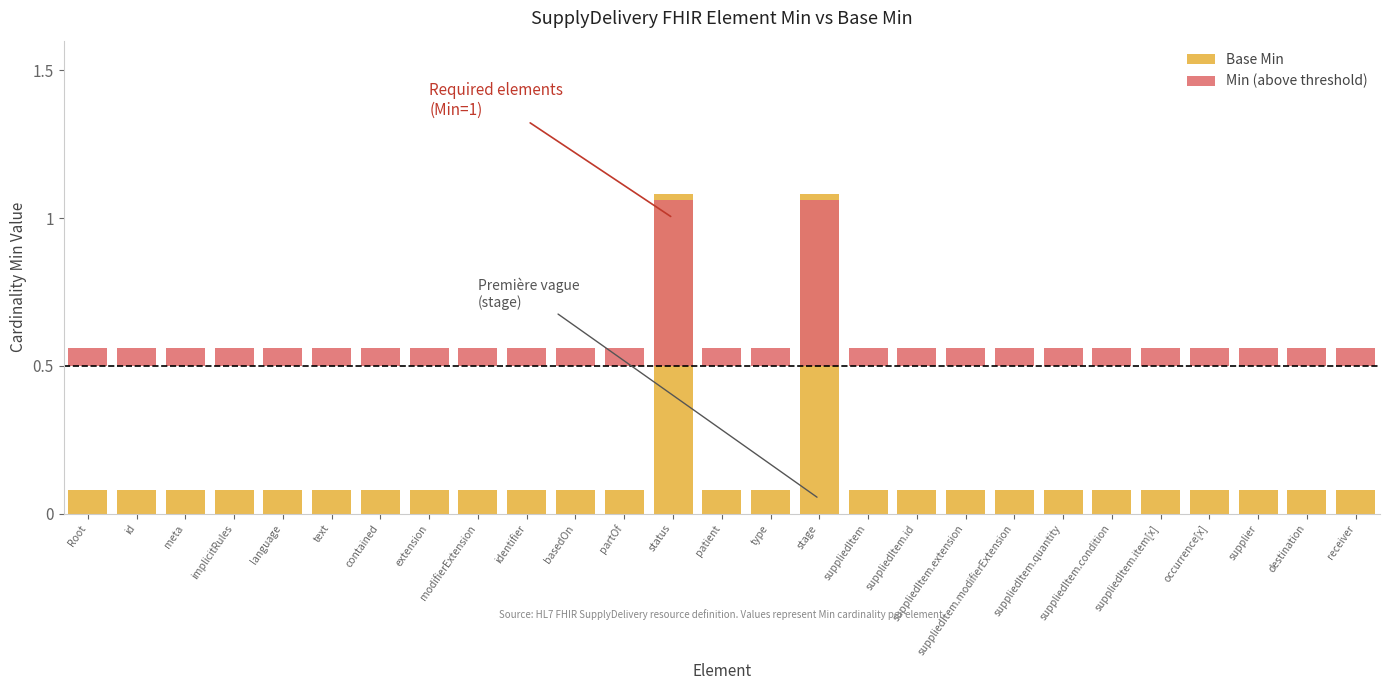

Rank the series at destination from highest to lowest value.

Base Min, Min (above threshold)